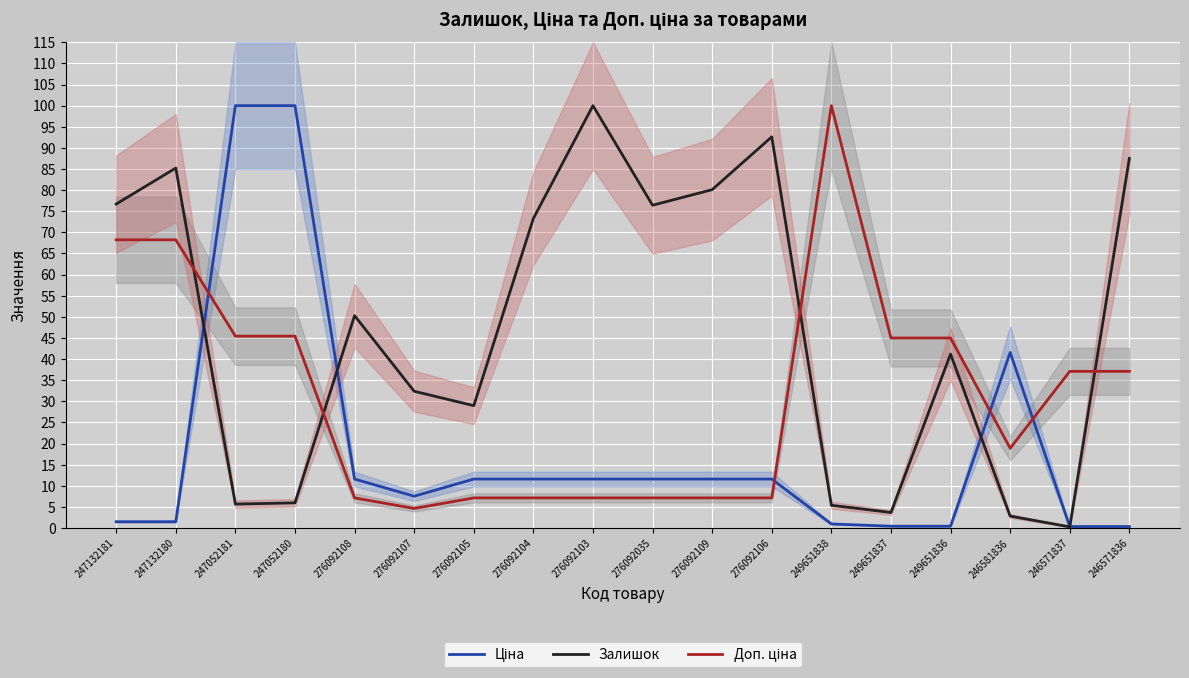

What is the label of the 13th point from the right?

276092107